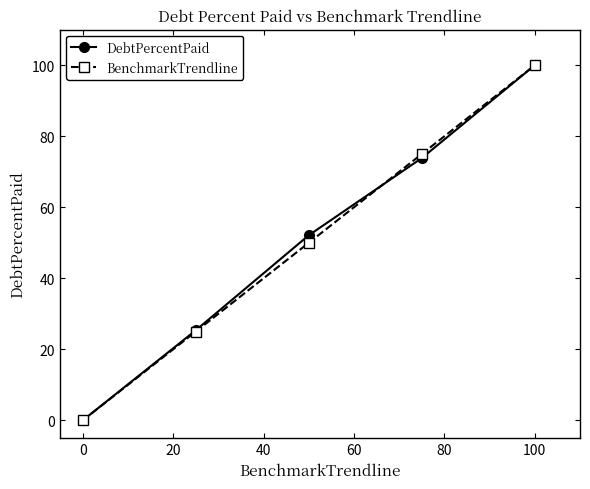

True or false: DebtPercentPaid has more than 1 interior local peaks.

False